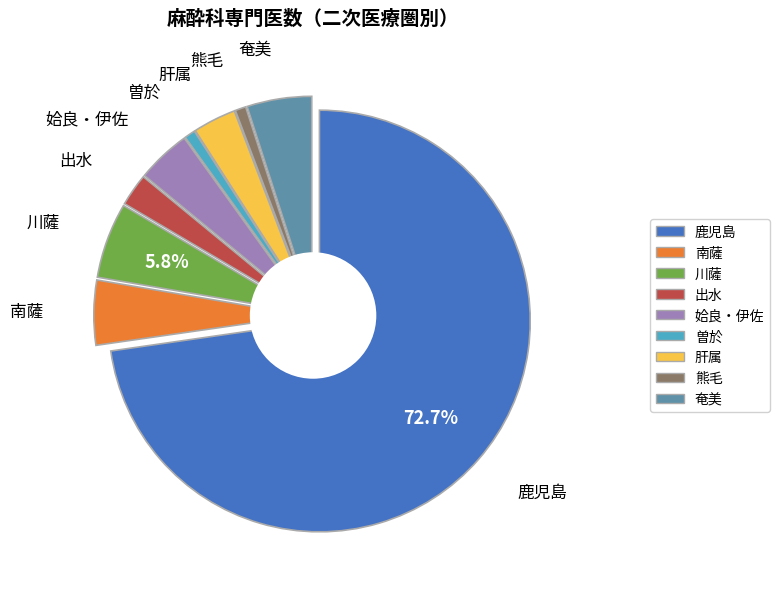

True or false: 川薩 accounts for 1% of the total.

False